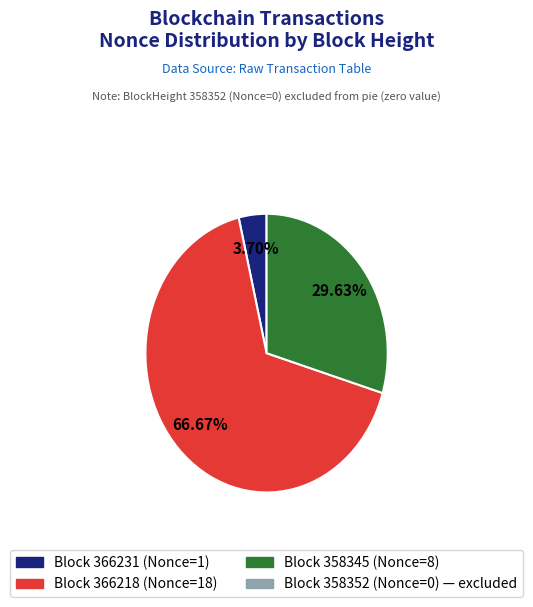

How many segments does this pie chart have?

3